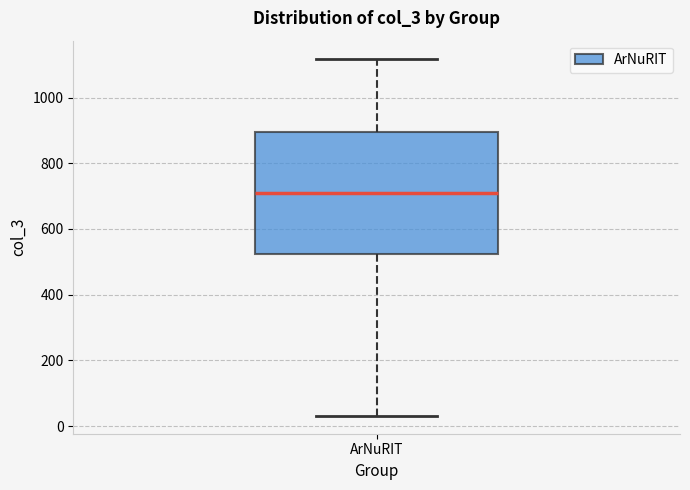

Where is the lower edge of the box for ArNuRIT on the y-axis? The values are not printed on the chart, so give them approximately, as read against the axis.

520